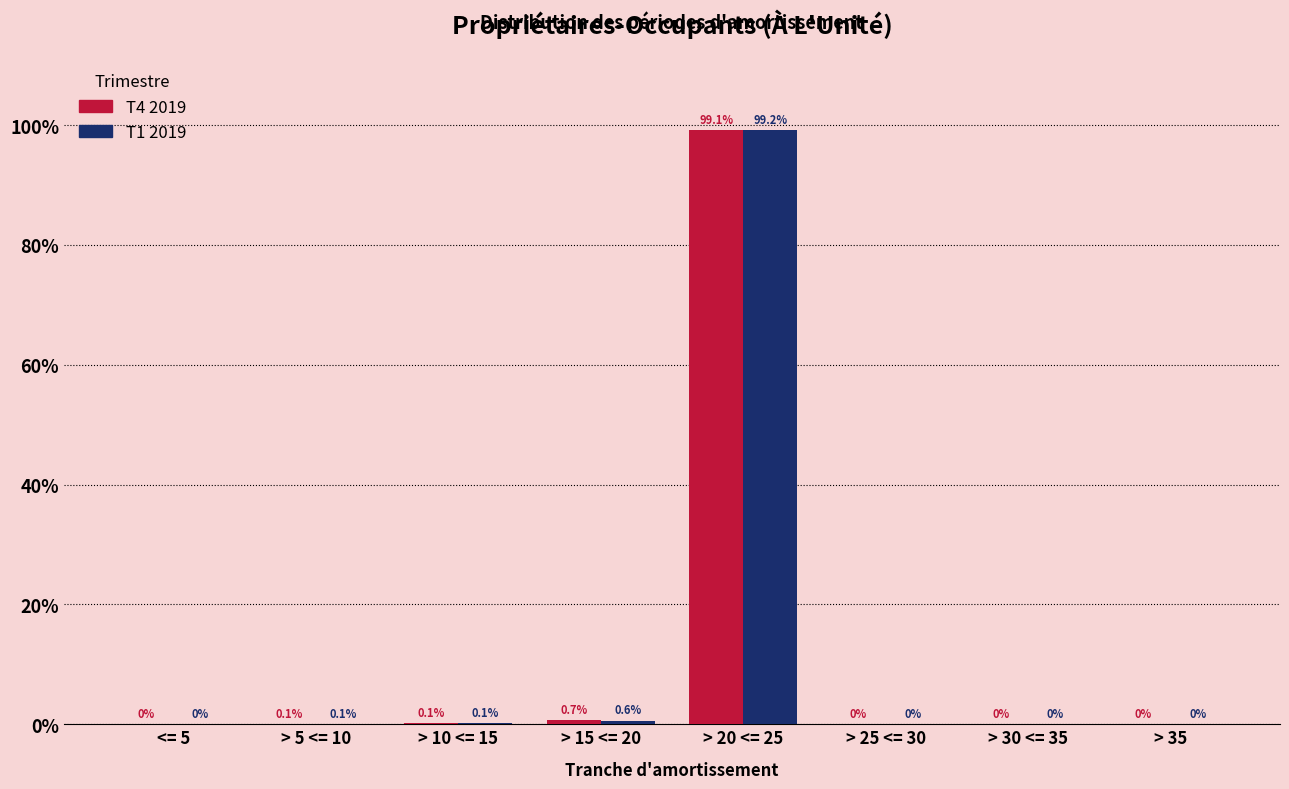

True or false: T1 2019 has a value of 0.0 at <= 5.

True